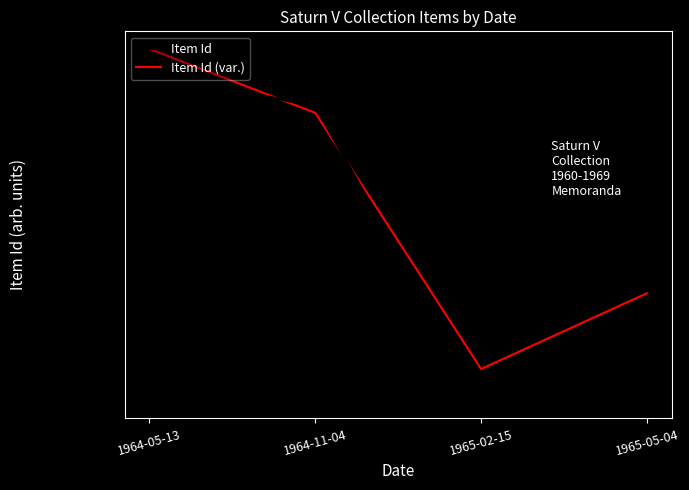

How many times do Item Id and Item Id (var.) cross each other?

2